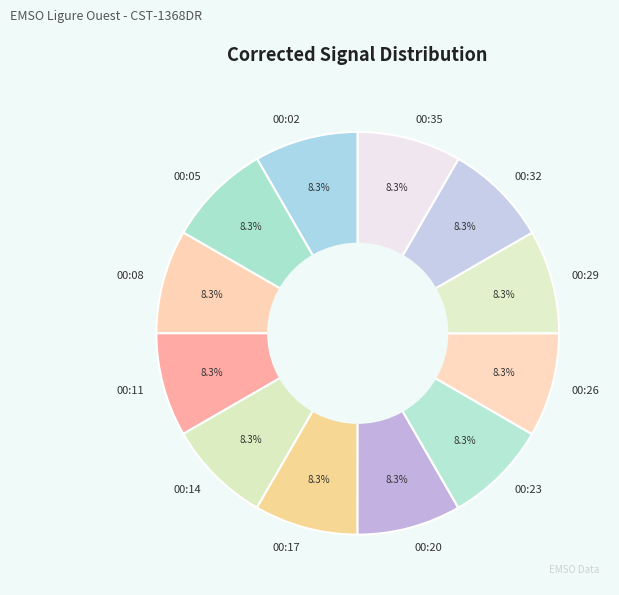

To the nearest percent, what percentage of the pie is 00:29?

8%